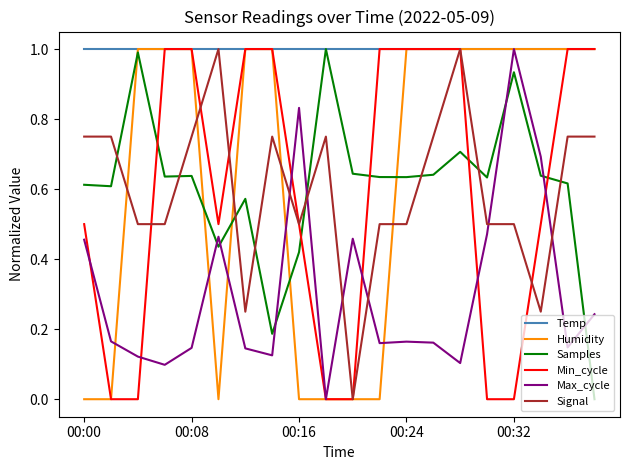

Which series has the largest total across all categories?

Temp